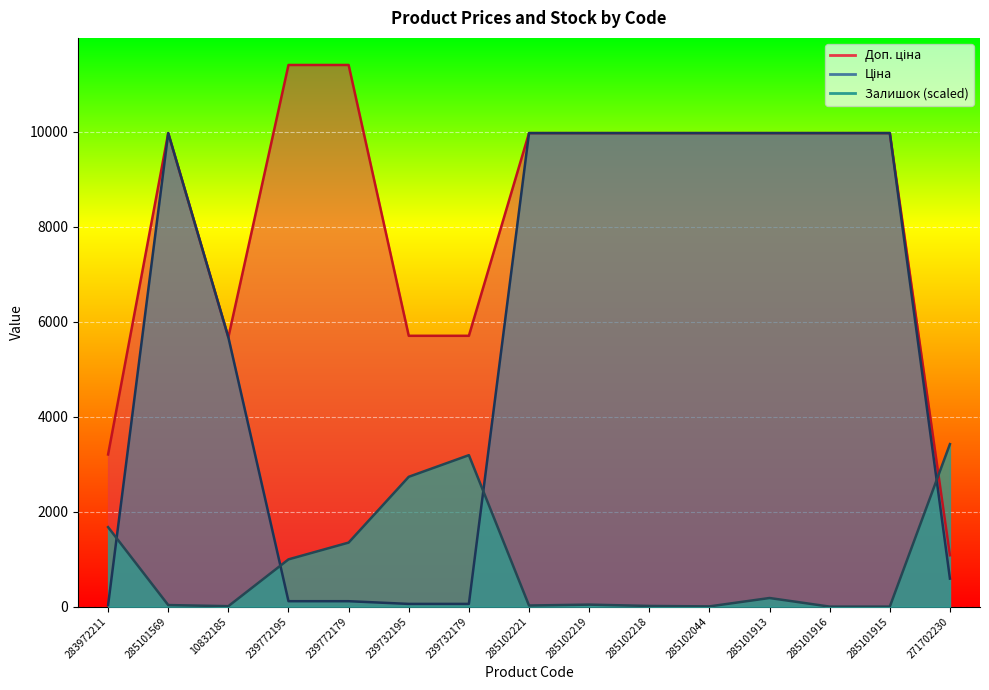

How many intersections are there between Залишок and Ціна?

4